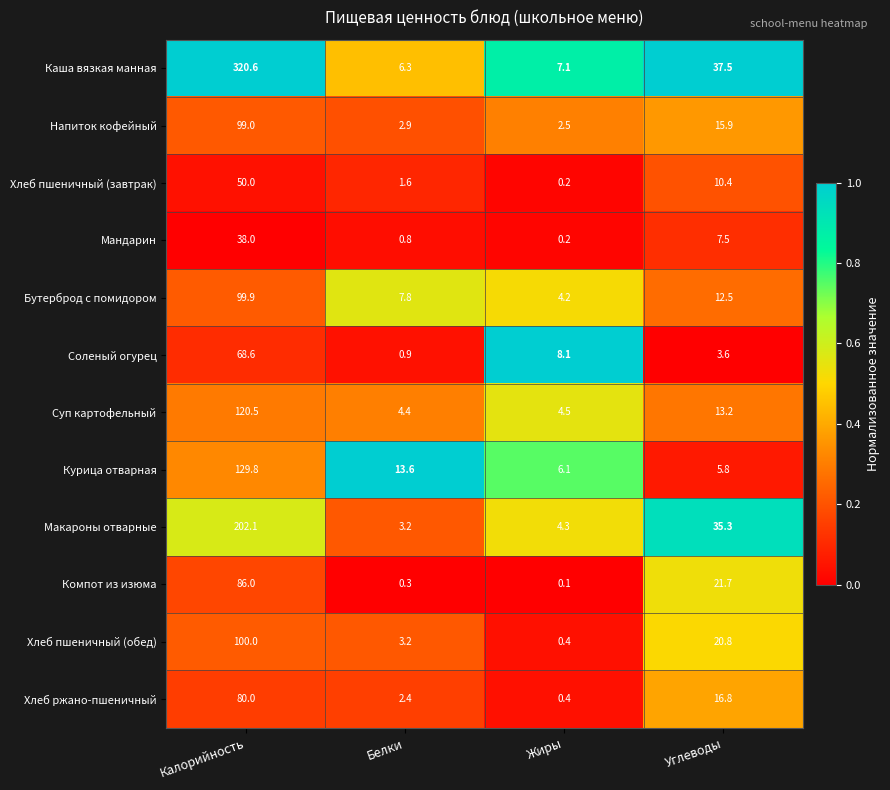

True or false: Суп картофельный has a value of 4.5 at Жиры.

True